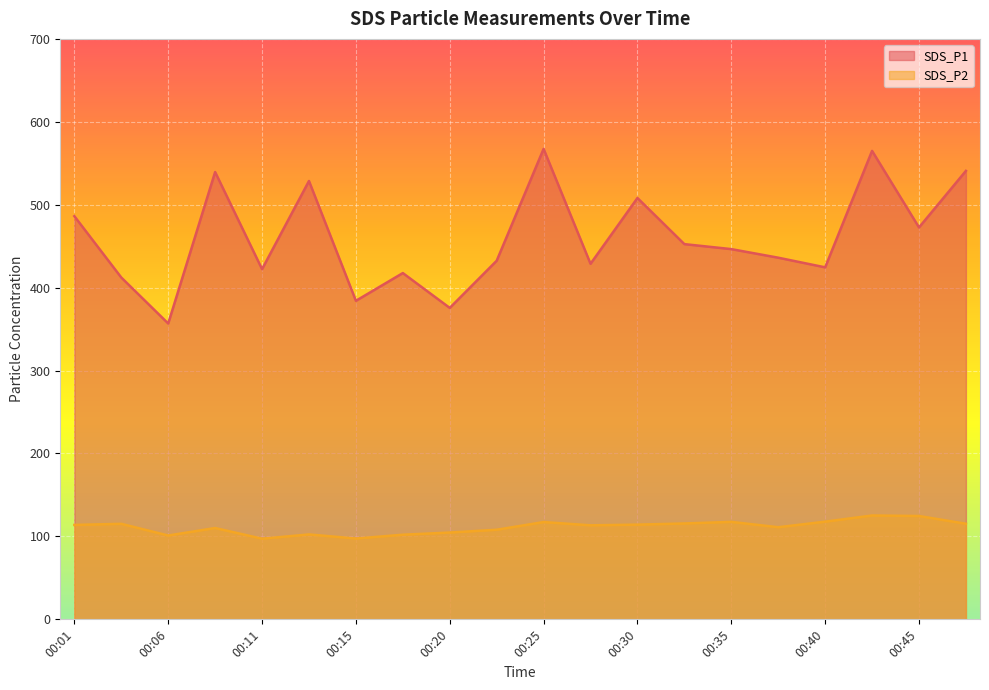

What is the difference between the SDS_P2 values at 00:37 and 00:45?

13.5